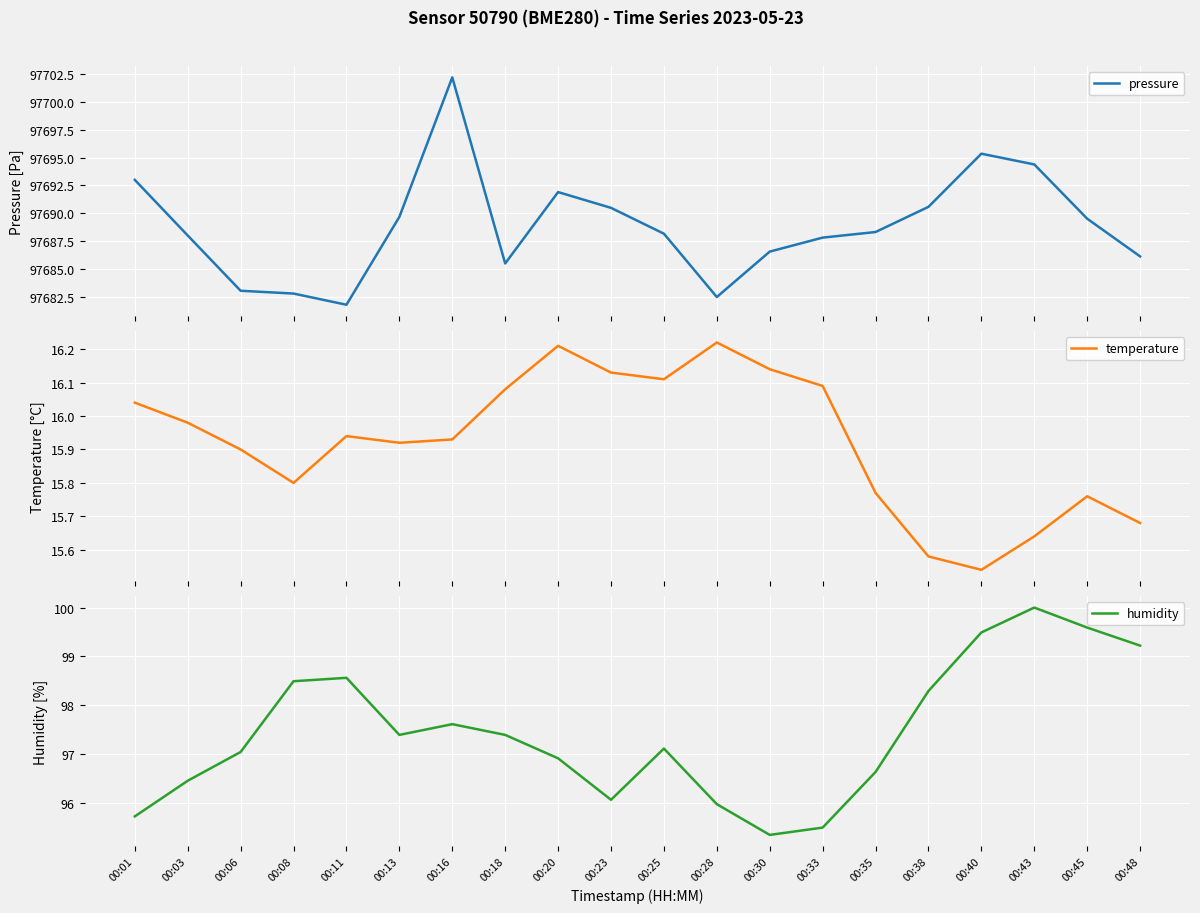

Between 00:08 and 00:13, which is larger?

00:13